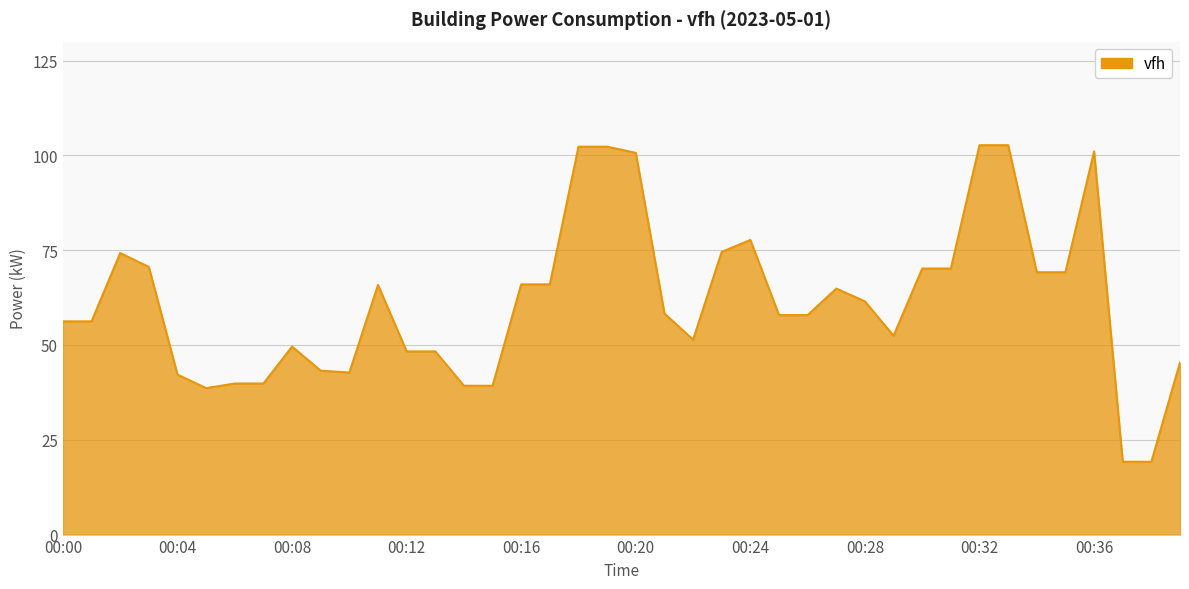

What is the smallest value displayed?

19.2